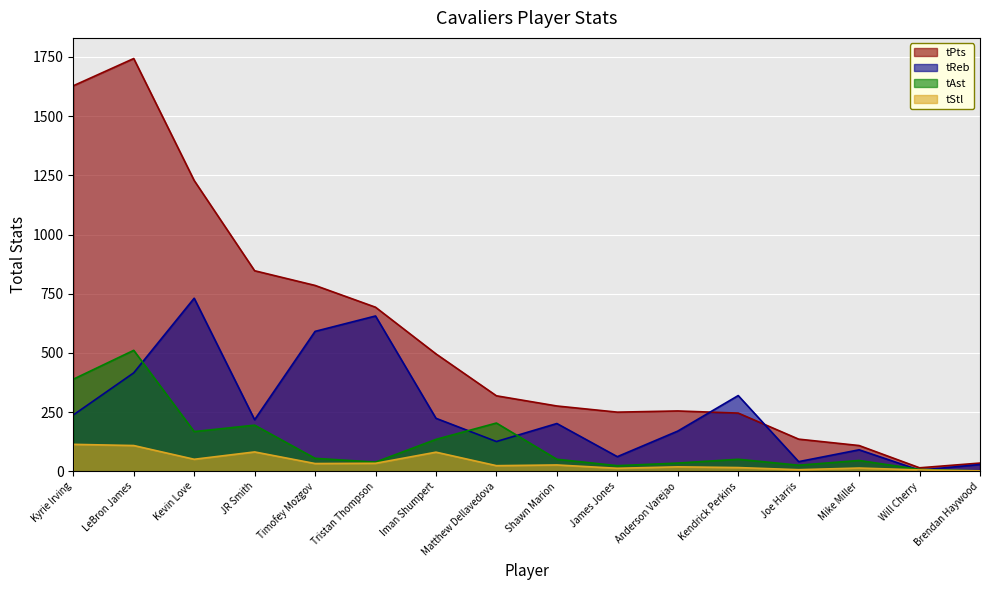

List the labels in order of tAst value, largest first.

LeBron James, Kyrie Irving, Matthew Dellavedova, JR Smith, Kevin Love, Iman Shumpert, Timofey Mozgov, Shawn Marion, Kendrick Perkins, Mike Miller, Tristan Thompson, Anderson Varejao, Joe Harris, James Jones, Will Cherry, Brendan Haywood